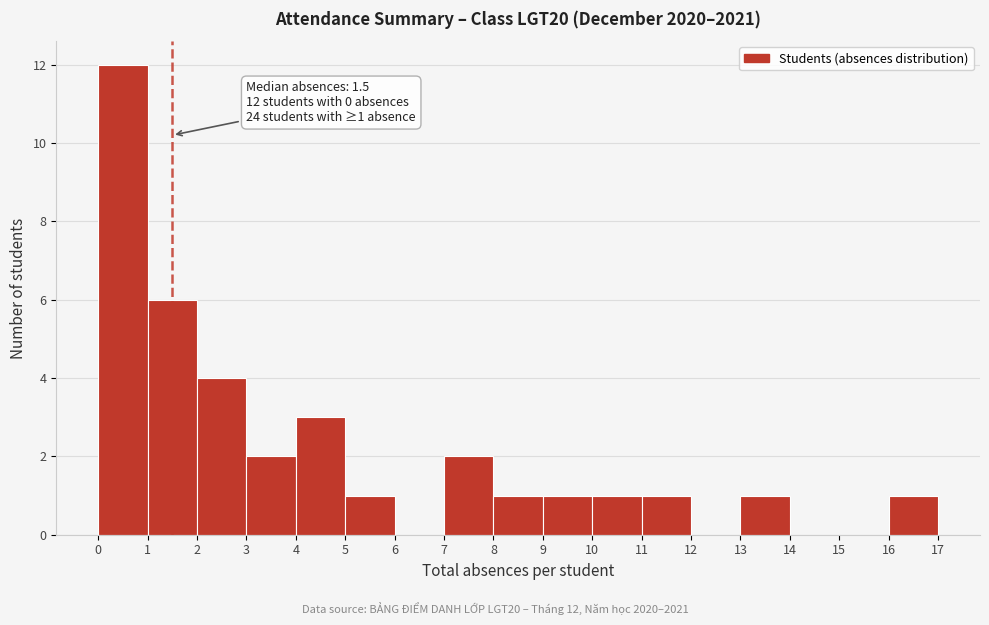

Which range on the x-axis has the tallest bar?

0 to 1